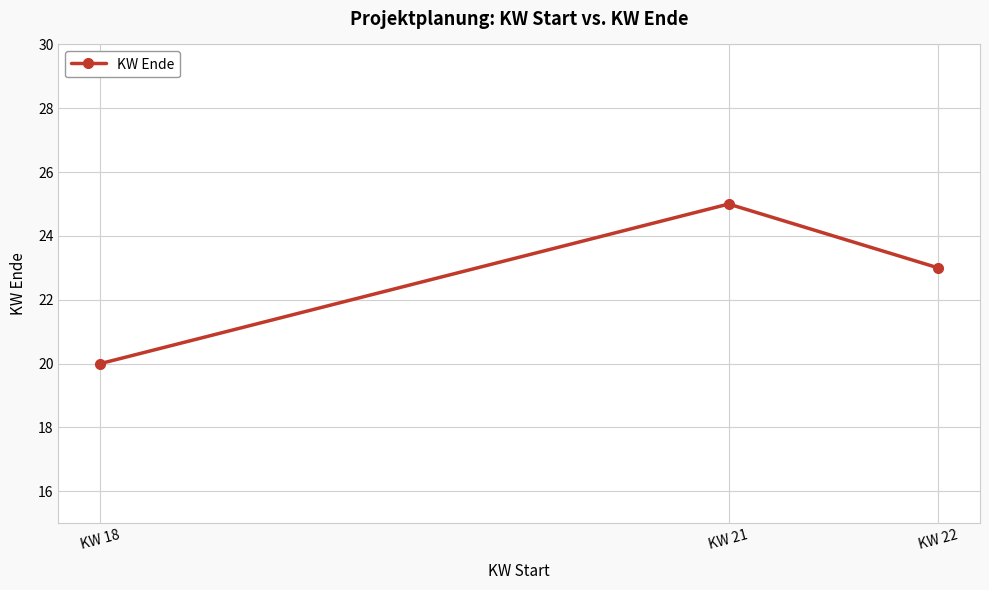

What is the value of the 1st point from the left?

20